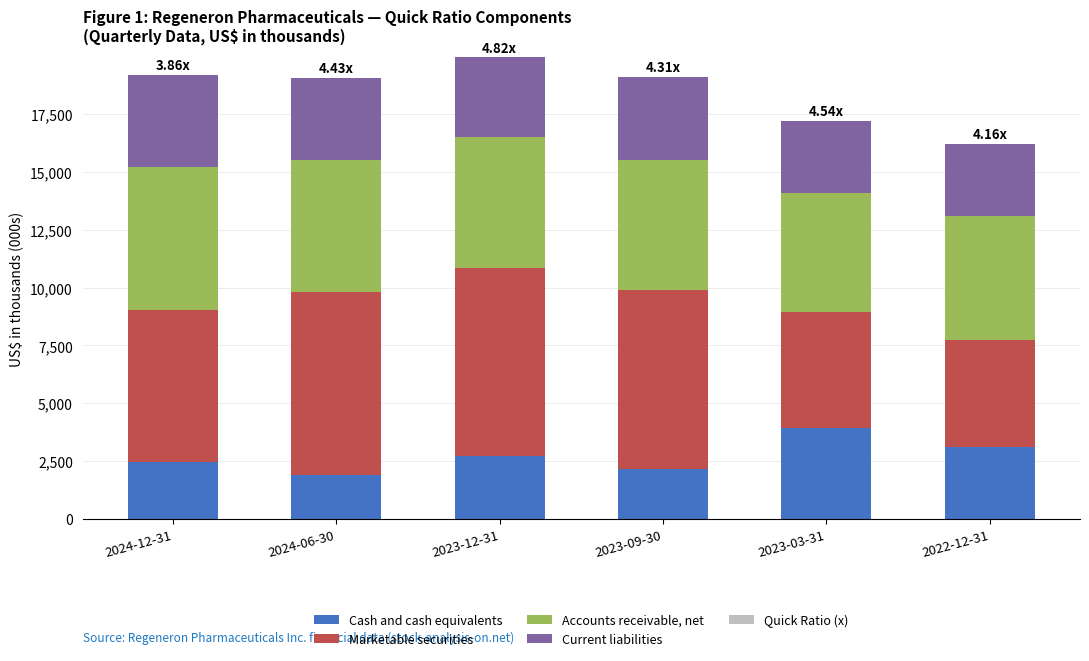

Are the bars grouped side by side (vs. stacked)?

No